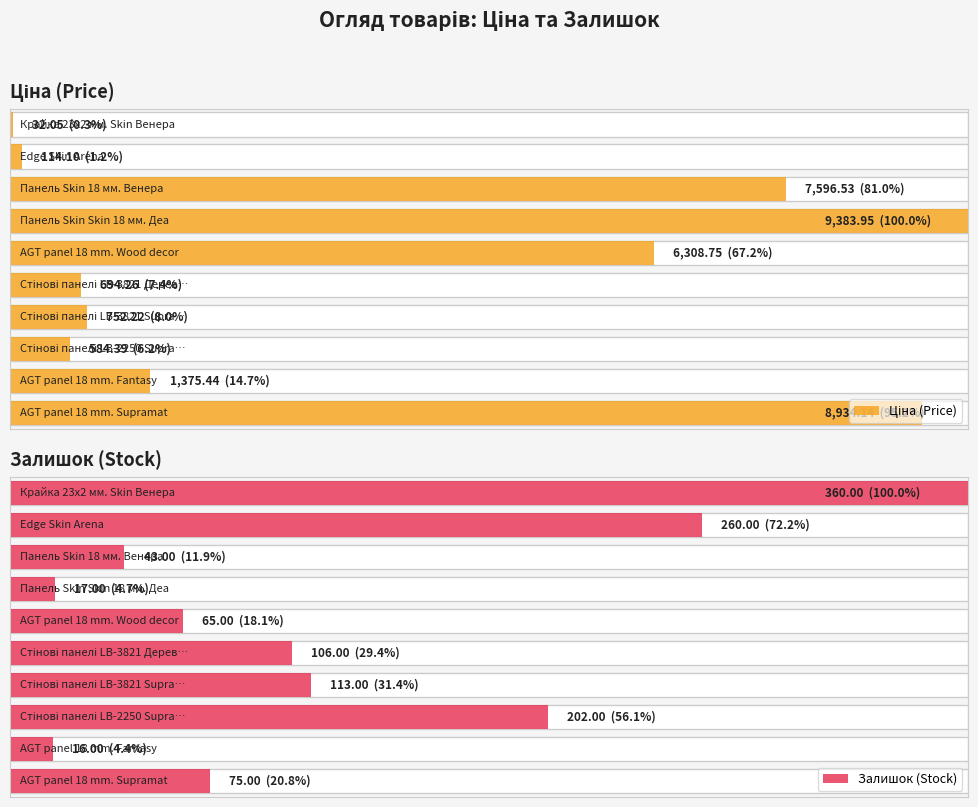

Reading right to left, extract all data points from this chart.

Ціна: AGT panel 18 mm. Supramat=8934.1	AGT panel 18 mm. Fantasy=1375.4	Стінові панелі LB-2250 Supramat=584.4	Стінові панелі LB-3821 Supramat=752.2	Стінові панелі LB-3821 Дереводекор=694.3	AGT panel 18 mm. Wood decor=6308.8	Панель Skin Skin 18 мм. Деа=9384.0	Панель Skin 18 мм. Венера=7596.5	Edge Skin Arena=114.1	Крайка 23x2 мм. Skin Венера=32.0
Залишок: AGT panel 18 mm. Supramat=75.0	AGT panel 18 mm. Fantasy=16.0	Стінові панелі LB-2250 Supramat=202.0	Стінові панелі LB-3821 Supramat=113.0	Стінові панелі LB-3821 Дереводекор=106.0	AGT panel 18 mm. Wood decor=65.0	Панель Skin Skin 18 мм. Деа=17.0	Панель Skin 18 мм. Венера=43.0	Edge Skin Arena=260.0	Крайка 23x2 мм. Skin Венера=360.0